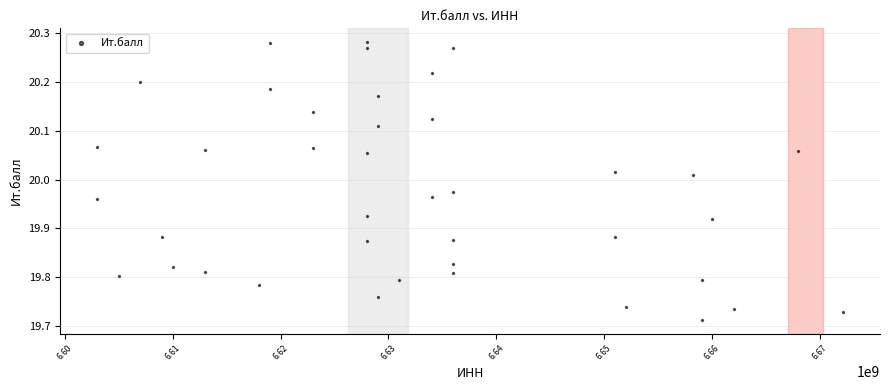

What is the range of X values (max minus min)?

69124400.0